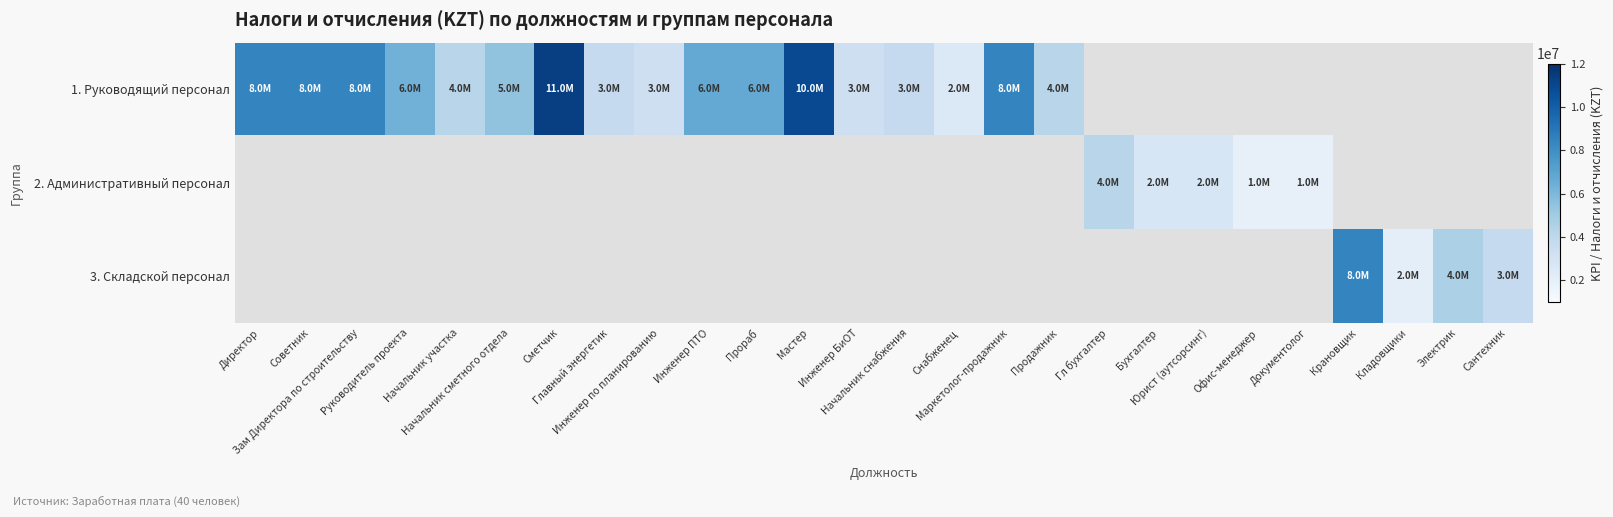

Which series has the widest spread of values?

1. Руководящий персонал